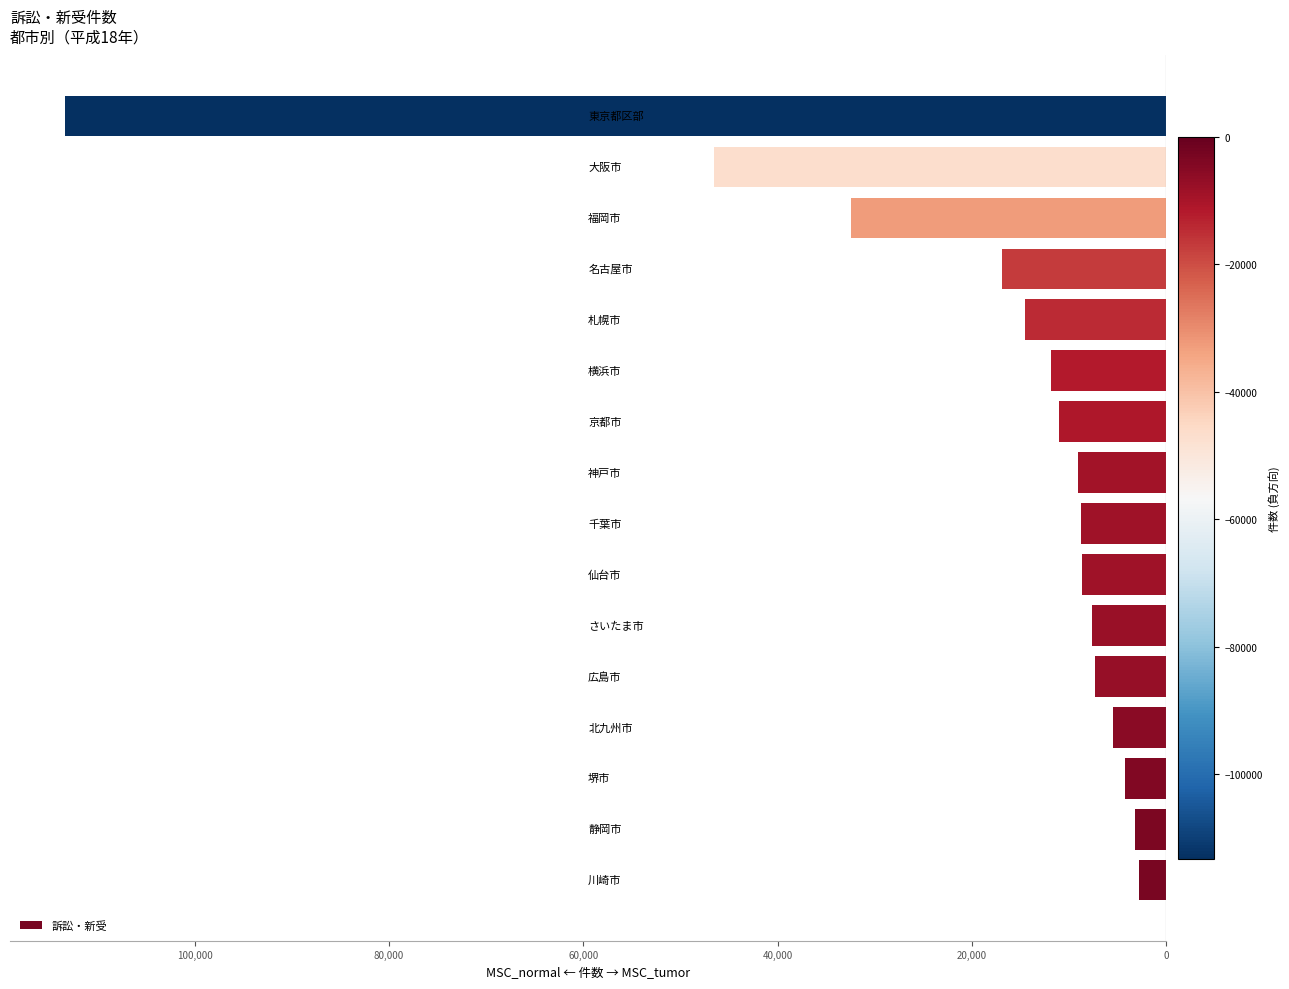

Are the bars horizontal?

Yes